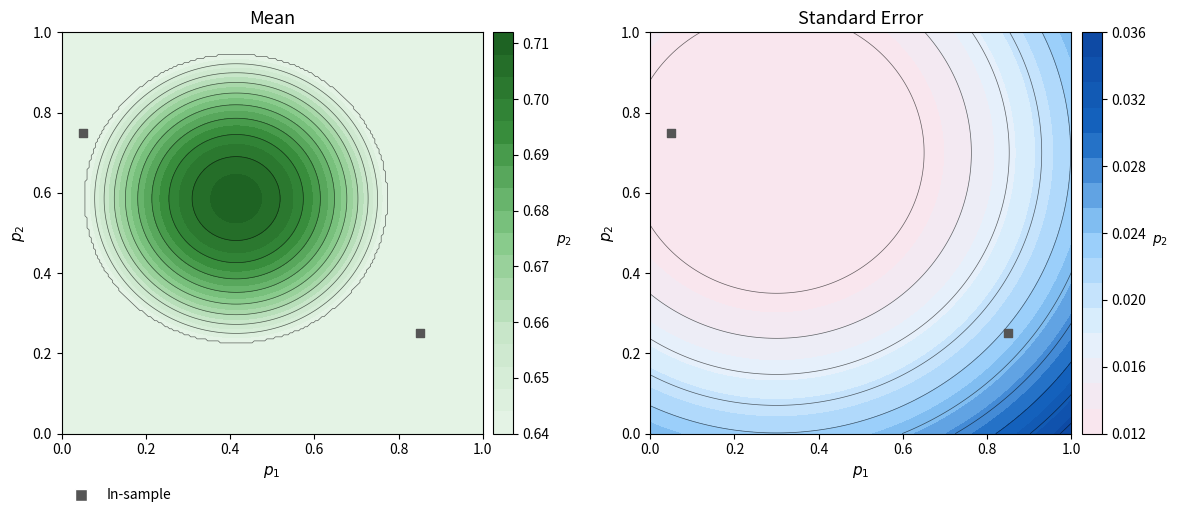

How many values are between 0 and 1?

2